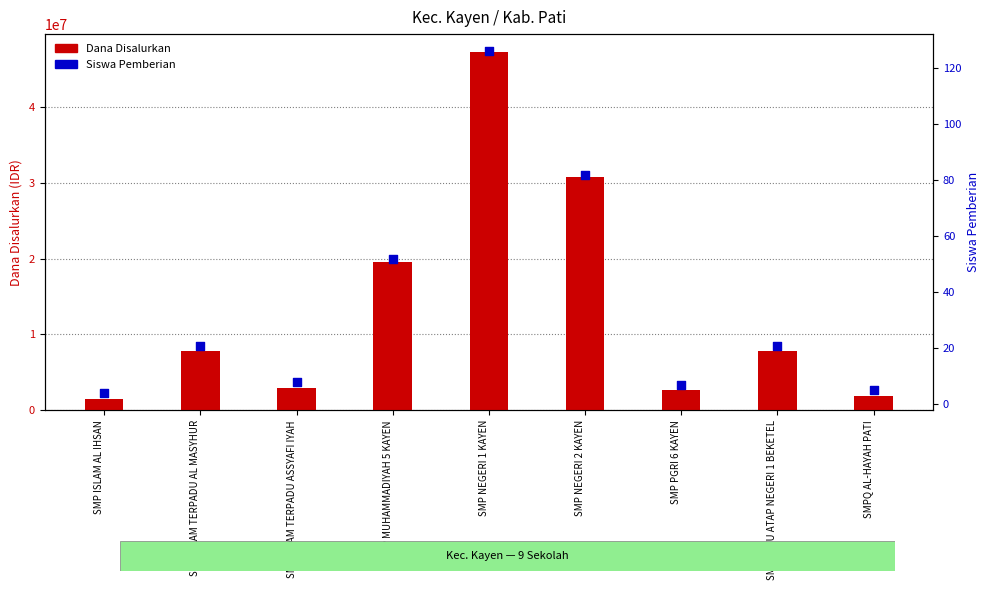

Which series reaches the maximum Y coordinate?

Dana Disalurkan